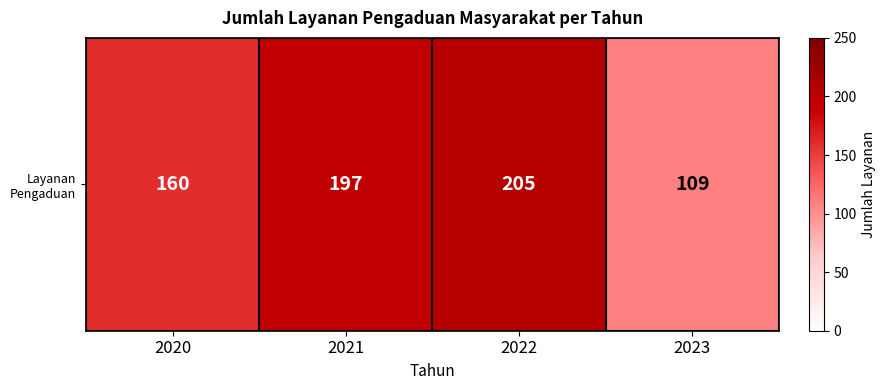

What is the ratio of the value at 2020 to the value at 2022?

0.8